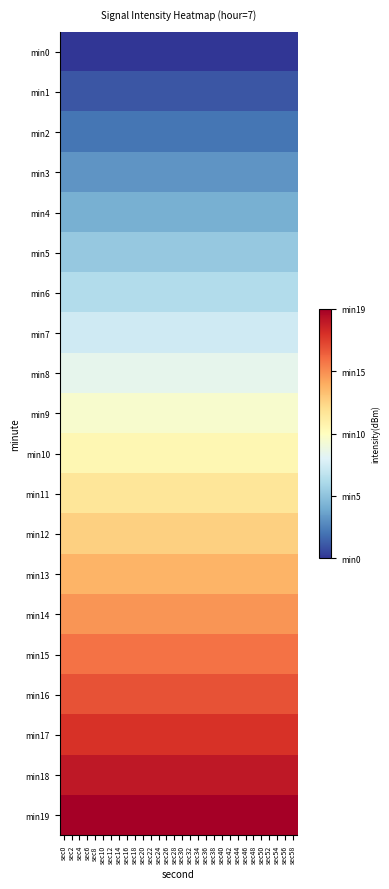

Between sec58 and sec6, which is larger?

sec58